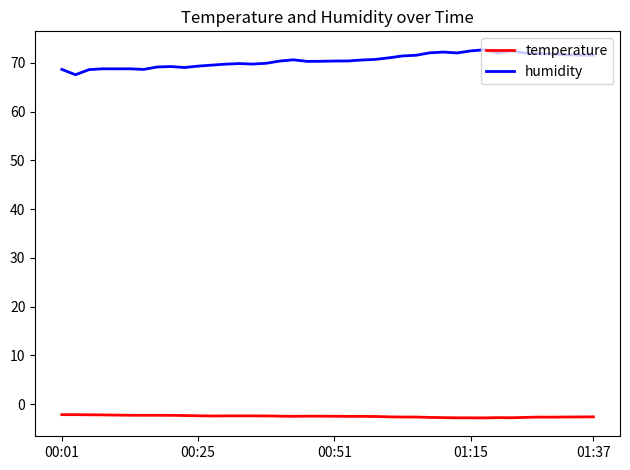

What is the highest value of the humidity series?

72.7